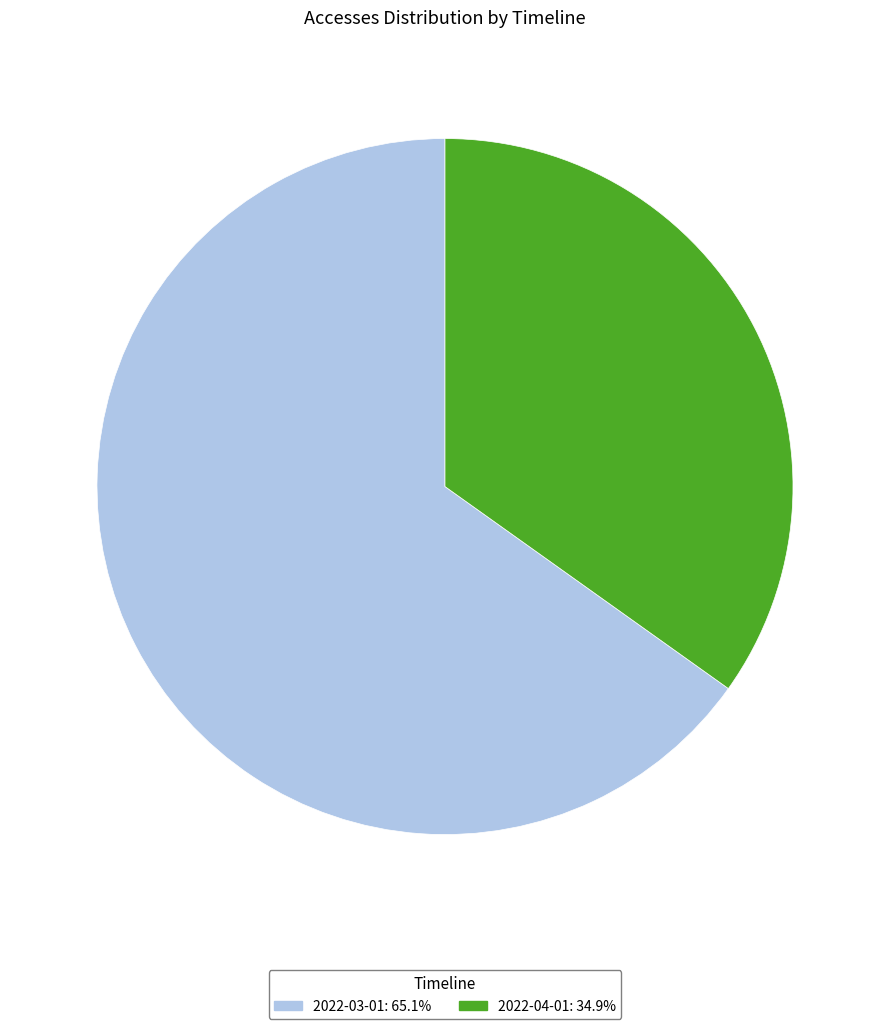

Between 2022-04-01 and 2022-03-01, which is larger?

2022-03-01